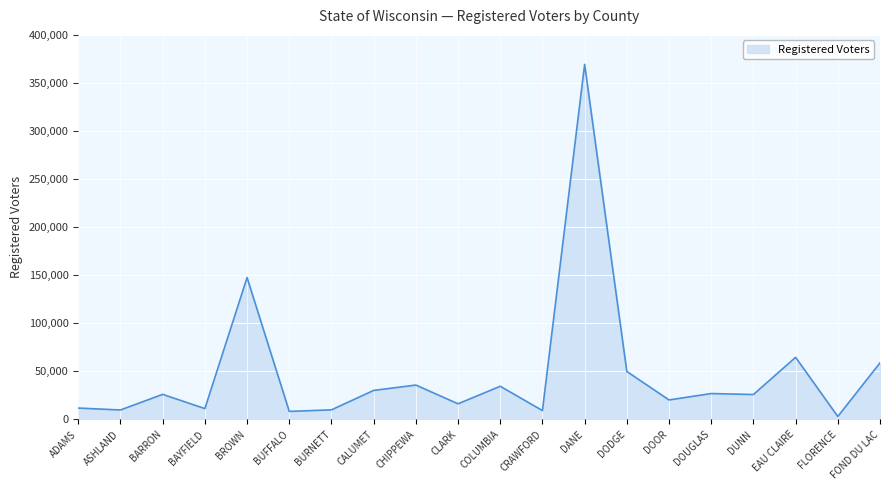

At which label is the value closest to 186145?

BROWN